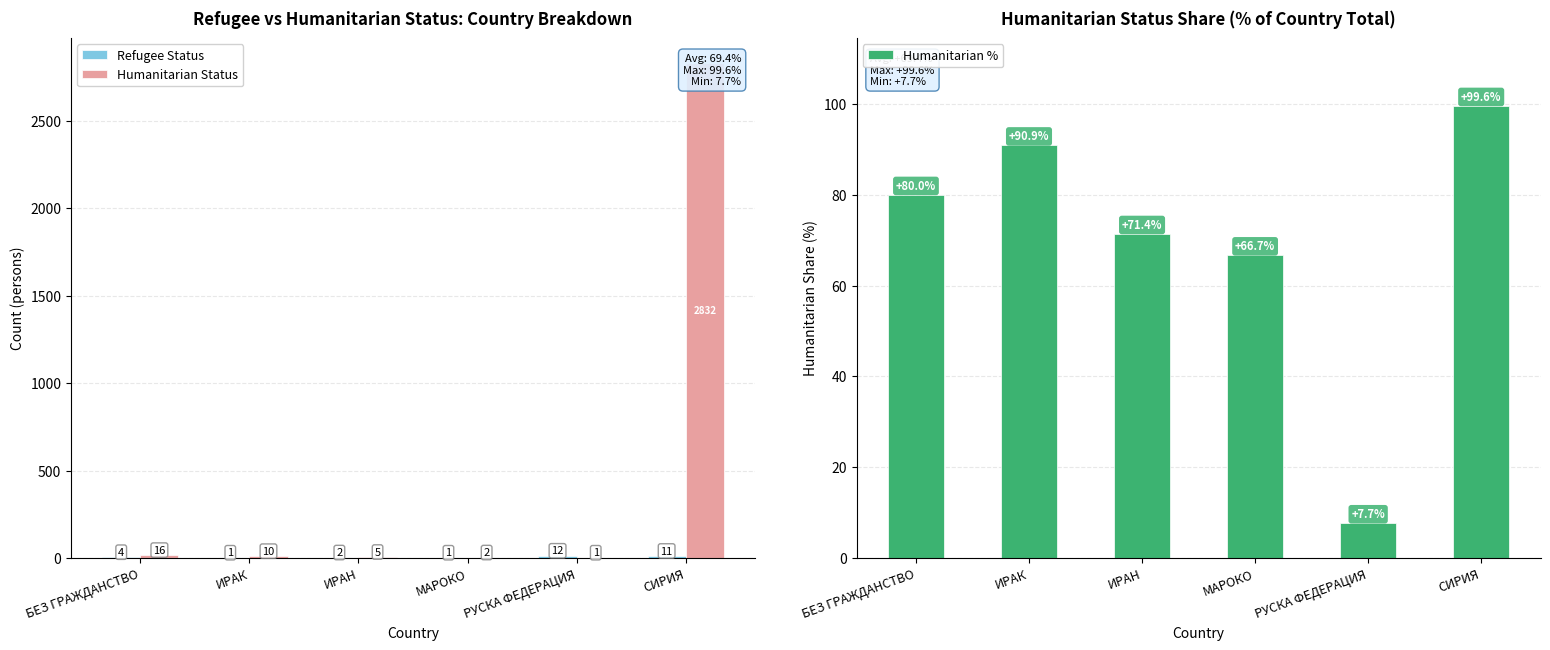

Is it true that Humanitarian Status equals 1.0 at РУСКА ФЕДЕРАЦИЯ?

True